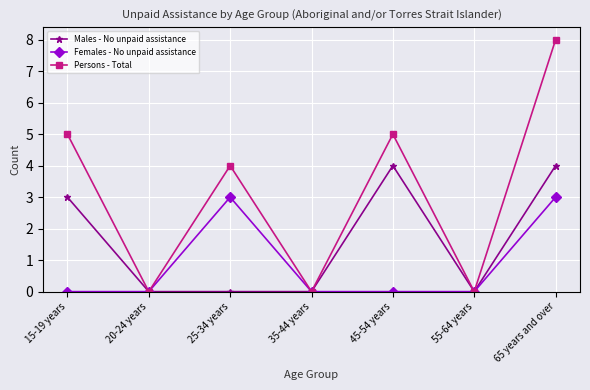

What is the spread (max minus min) of values at 45-54 years?

5